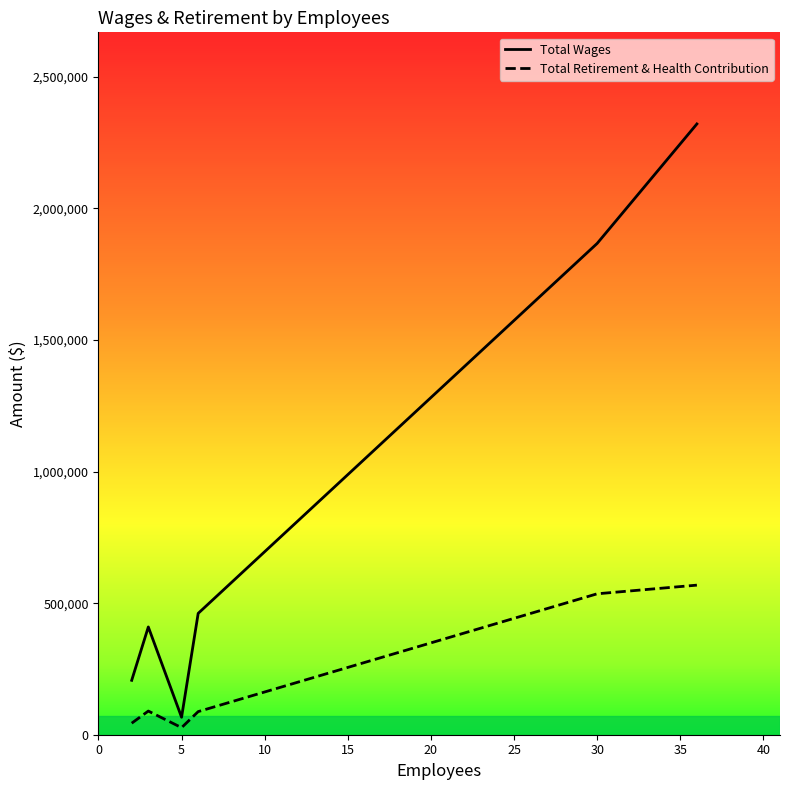

Which series has the largest total across all categories?

Total Wages